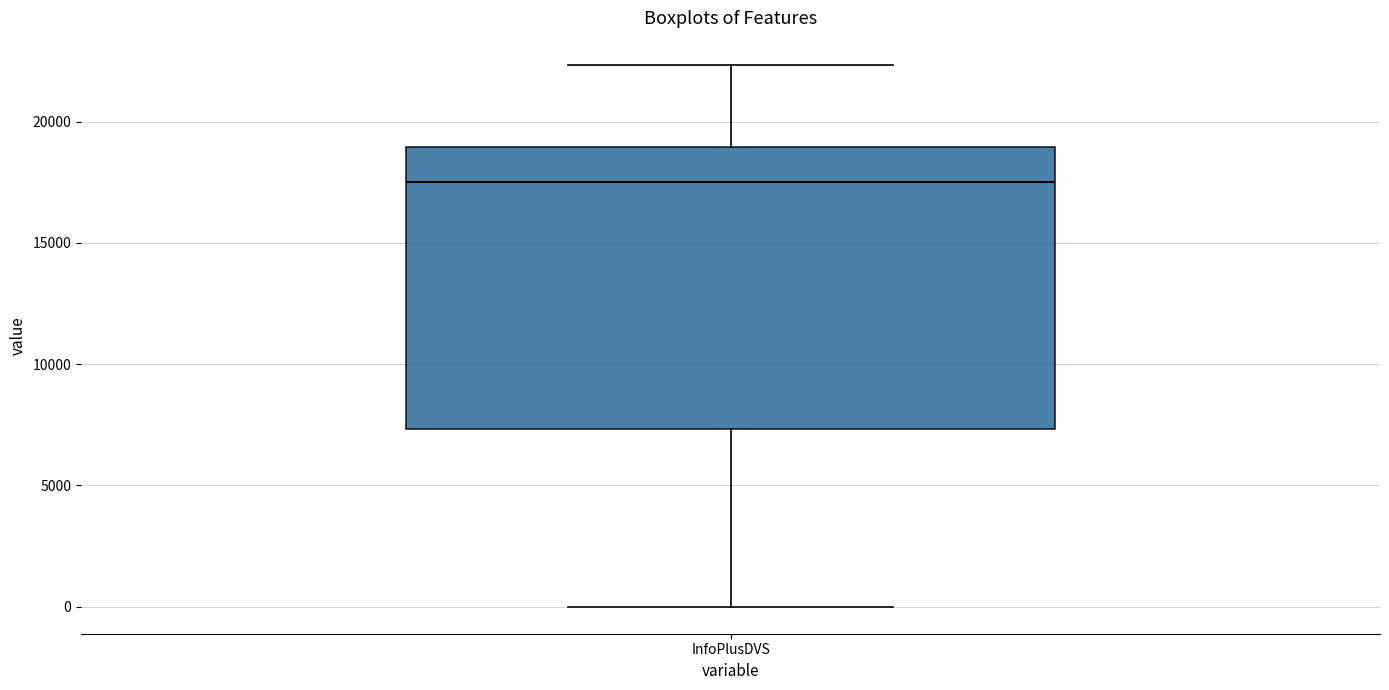

Transcribe this box plot: give where the median line is, the range the box spans, and where the two whiskers end, as read against the y-axis. The values are not printed on the chart, so give them approximately, as read against the axis.

median 17500, box 7500 to 19000, whiskers 0 to 22500